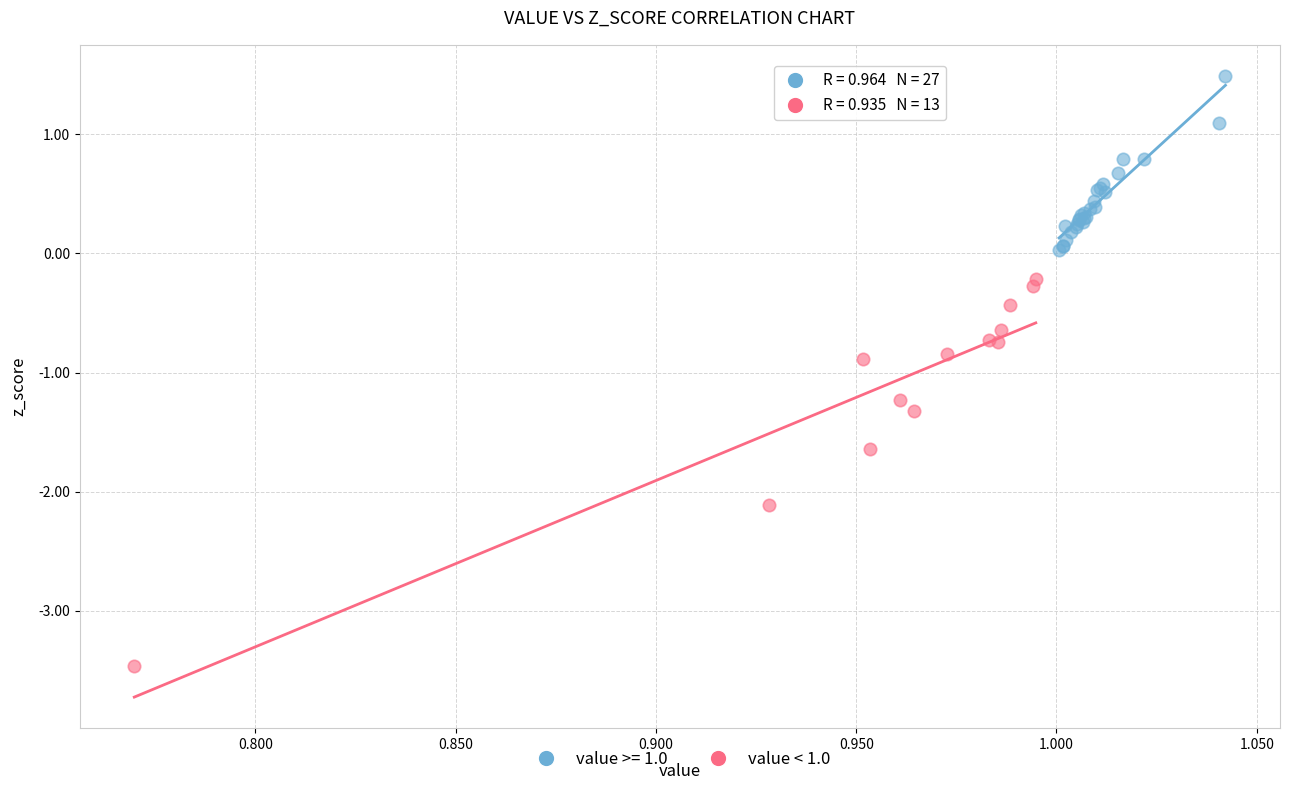

Which series contains the lowest Y value?

value < 1.0